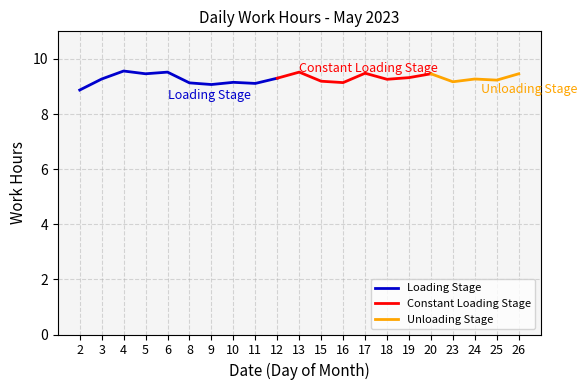

What is the value of the 4th point from the left?

9.5